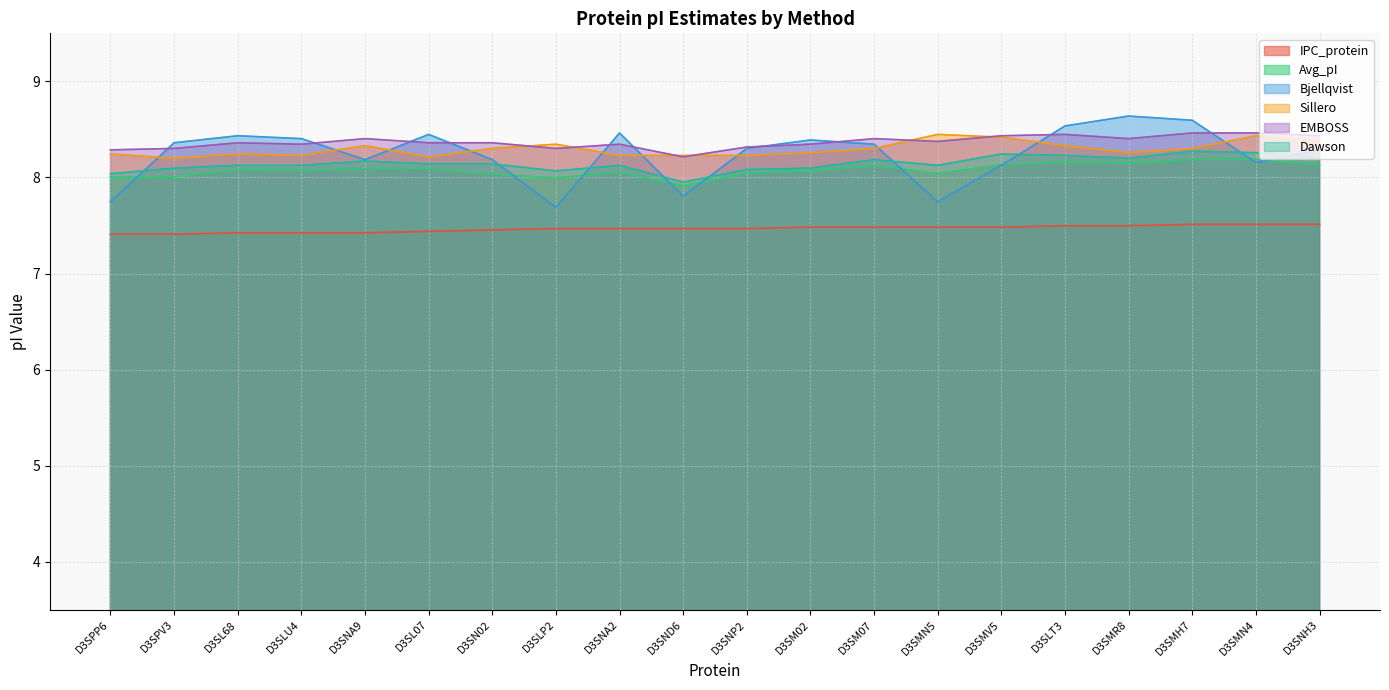

What is the label of the 2nd point from the right?

D3SMN4